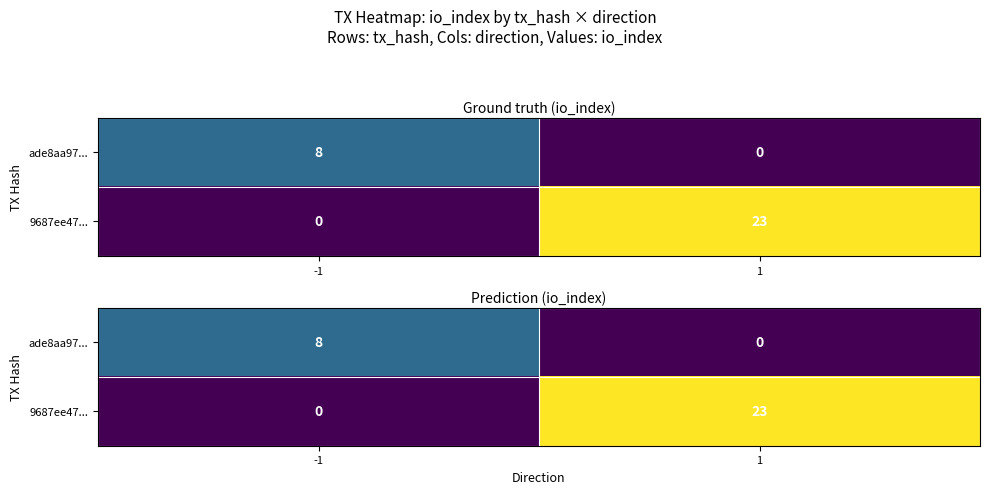

Count the 9687ee47... values in the range 0 to 23.

2